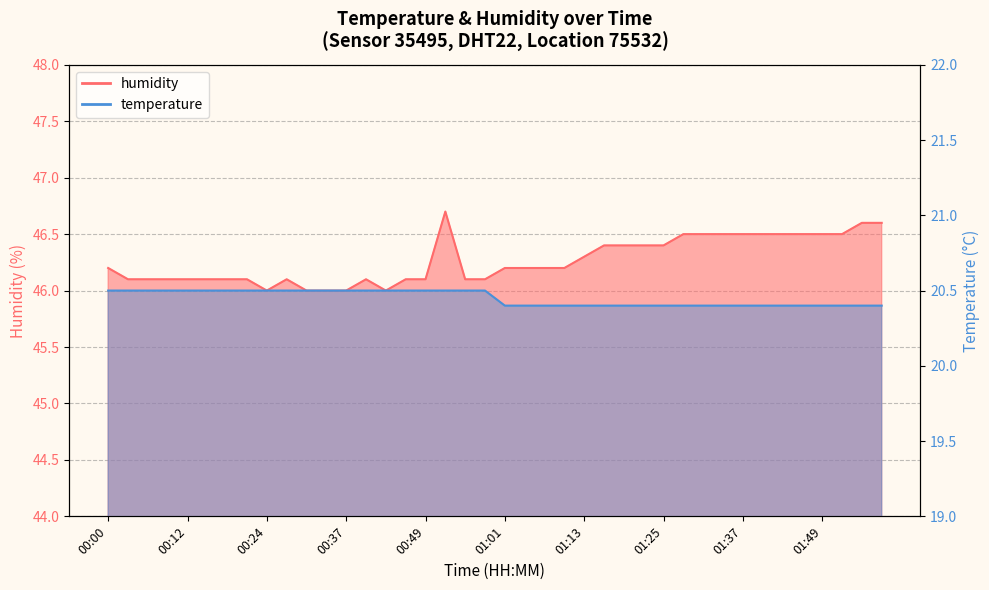

What is the value of the temperature point at the 38th from the left?

20.4